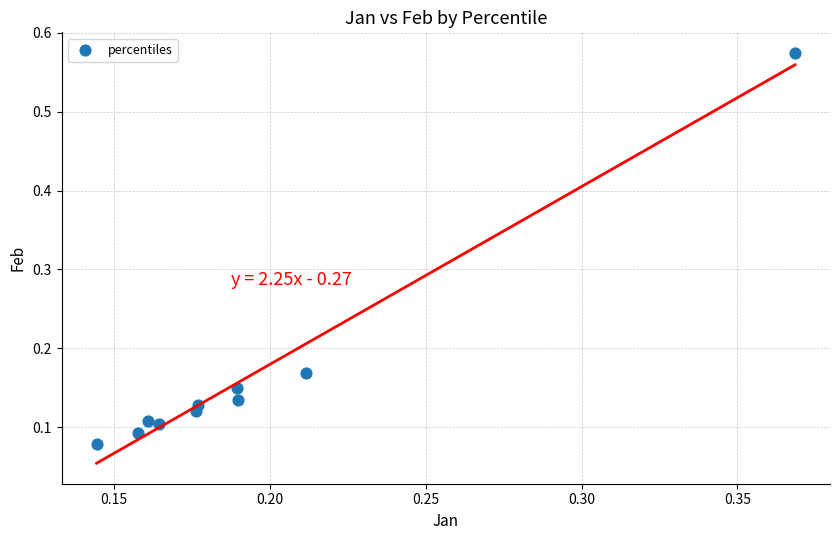

What is the range of Y values (max minus min)?

0.5